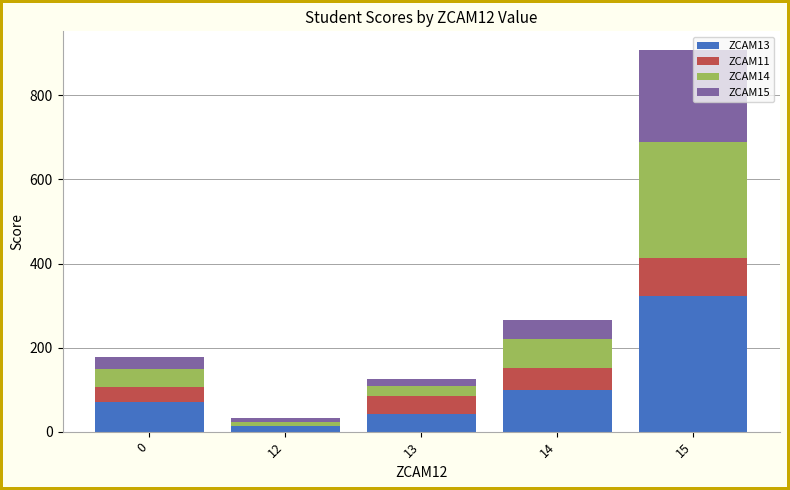

At which category is the sum across all series the highest?

15